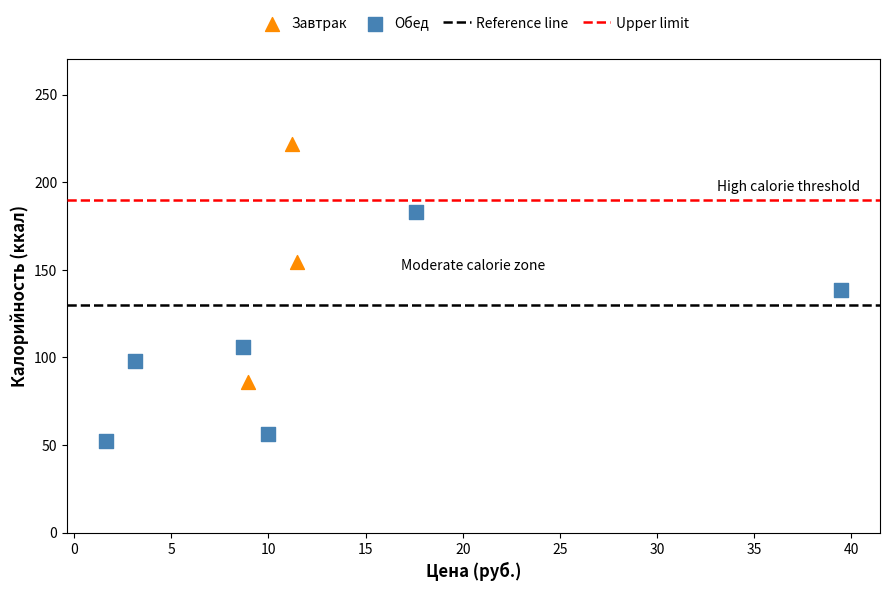

Which series reaches the minimum Y coordinate?

Обед